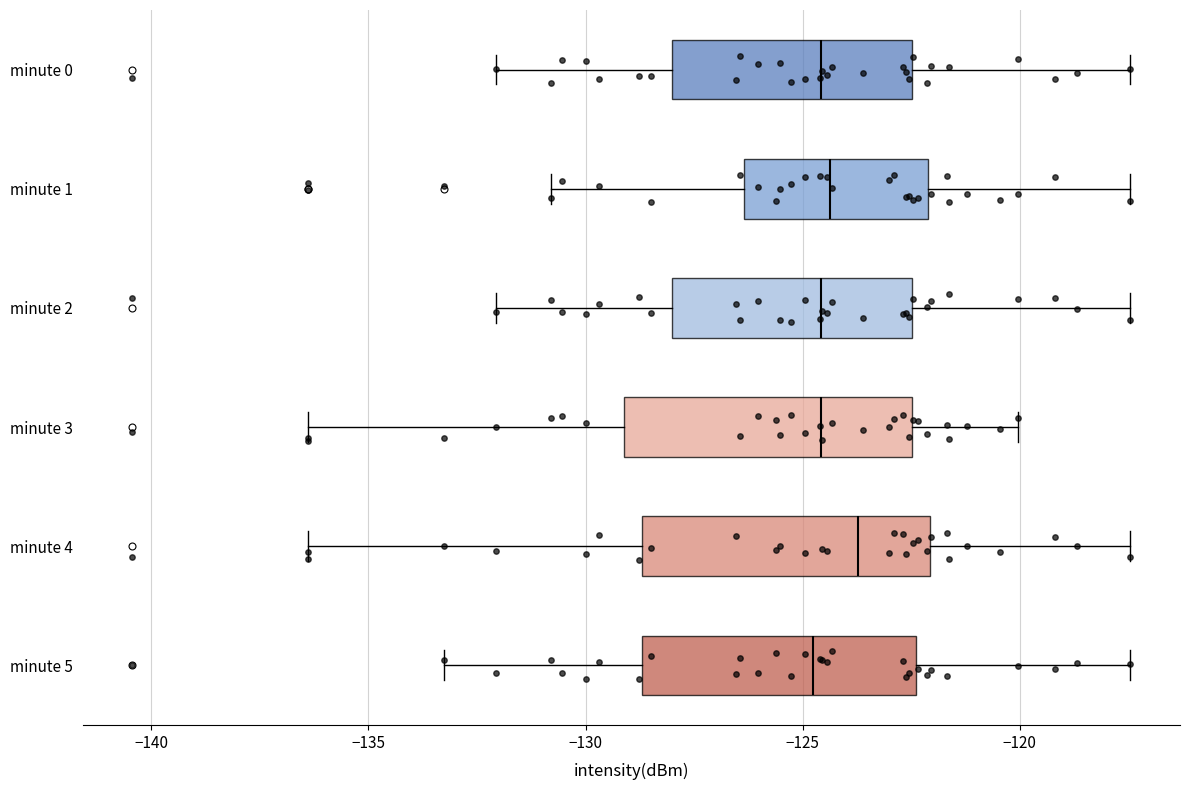

Reading bottom to top, read every box against the x-axis: the position of its median line, the range the box covers, and the ends of its whiskers. The values are not printed on the chart, so give them approximately, as read against the axis.

minute 5: median -125.0, box -128.5 to -122.5, whiskers -133.5 to -117.5
minute 4: median -123.5, box -128.5 to -122.0, whiskers -136.5 to -117.5
minute 3: median -124.5, box -129.0 to -122.5, whiskers -136.5 to -120.0
minute 2: median -124.5, box -128.0 to -122.5, whiskers -132.0 to -117.5
minute 1: median -124.5, box -126.5 to -122.0, whiskers -131.0 to -117.5
minute 0: median -124.5, box -128.0 to -122.5, whiskers -132.0 to -117.5